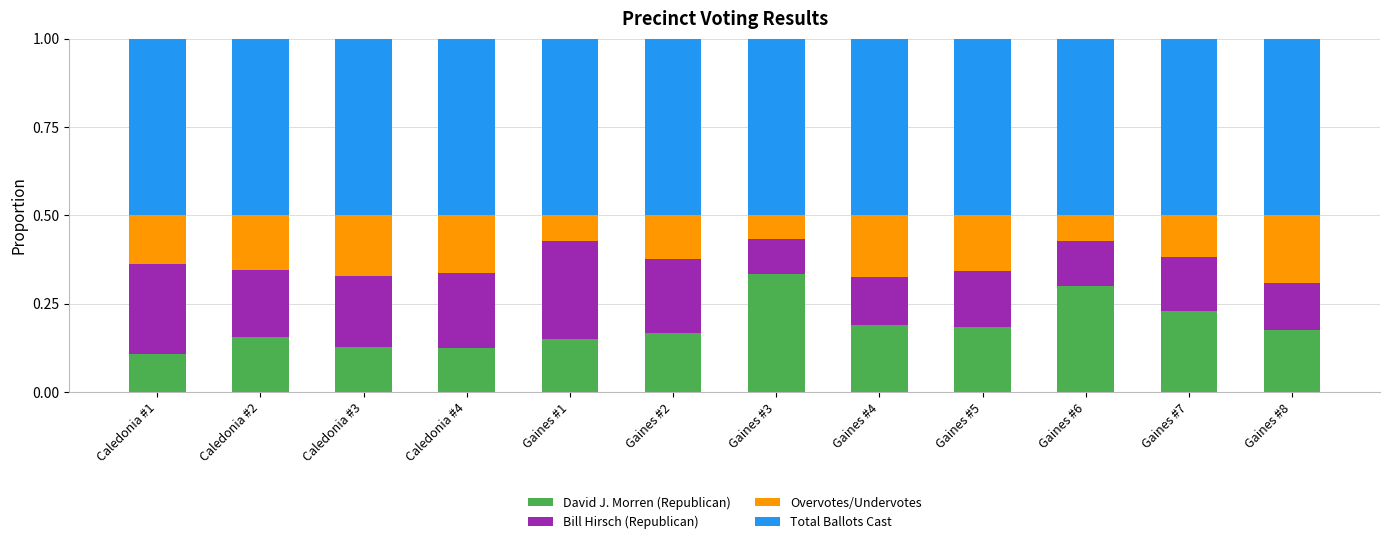

What is the total value across all series at Gaines #4?

1.0